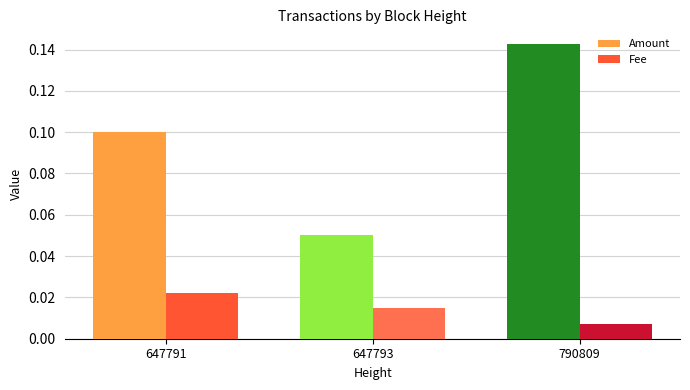

Which category has the highest value across all series?

790809